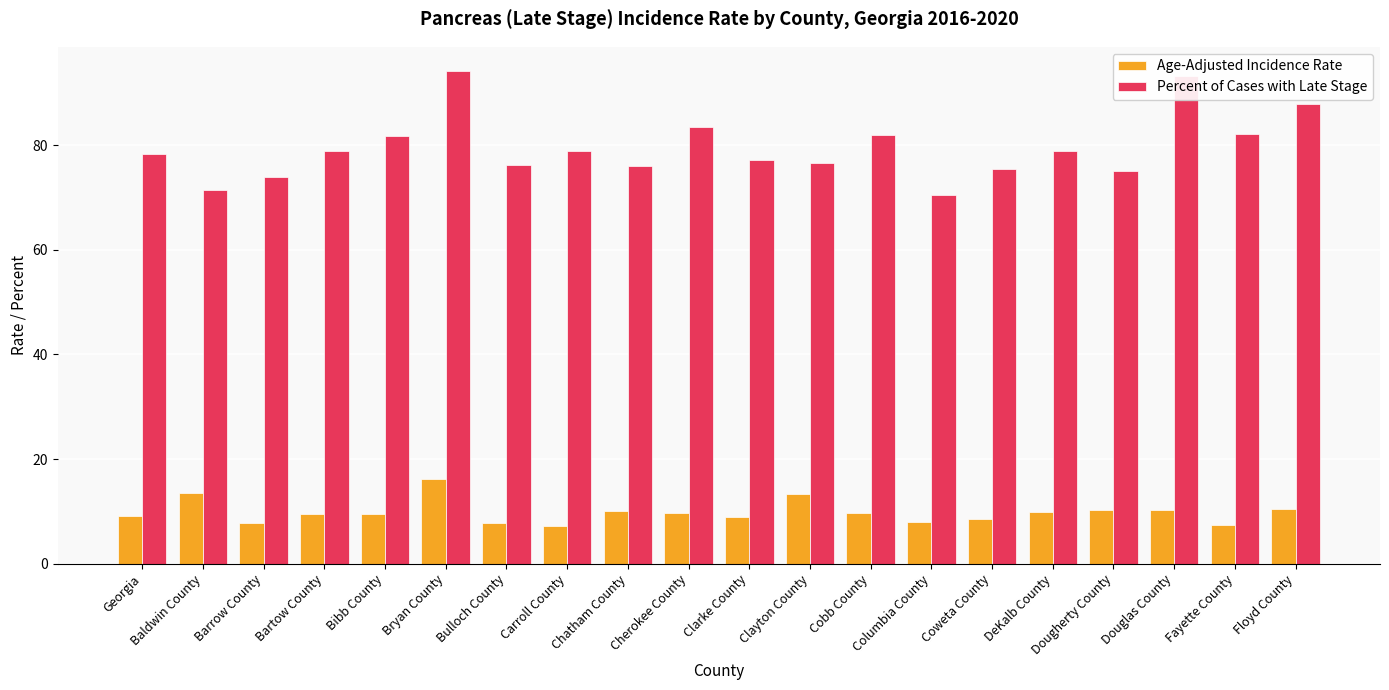

Is it true that Percent of Cases with Late Stage equals 112.8 at Barrow County?

False